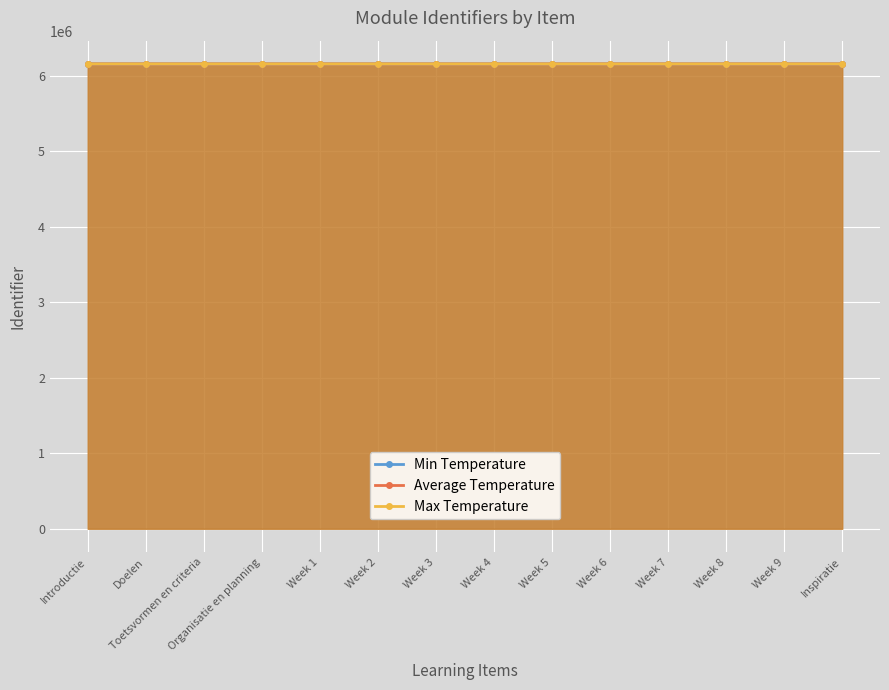

True or false: Min Temperature and Max Temperature intersect in this chart.

False